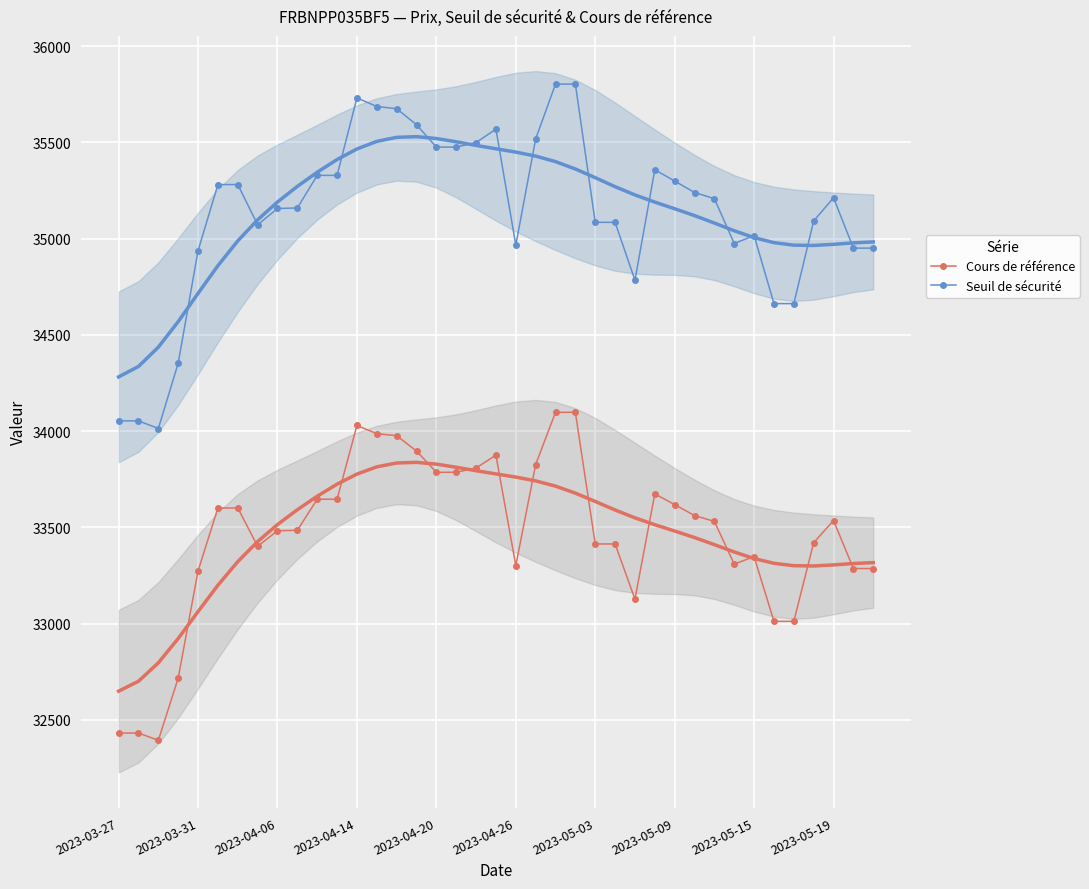

At how many categories does at least one series exceed 33043?

39